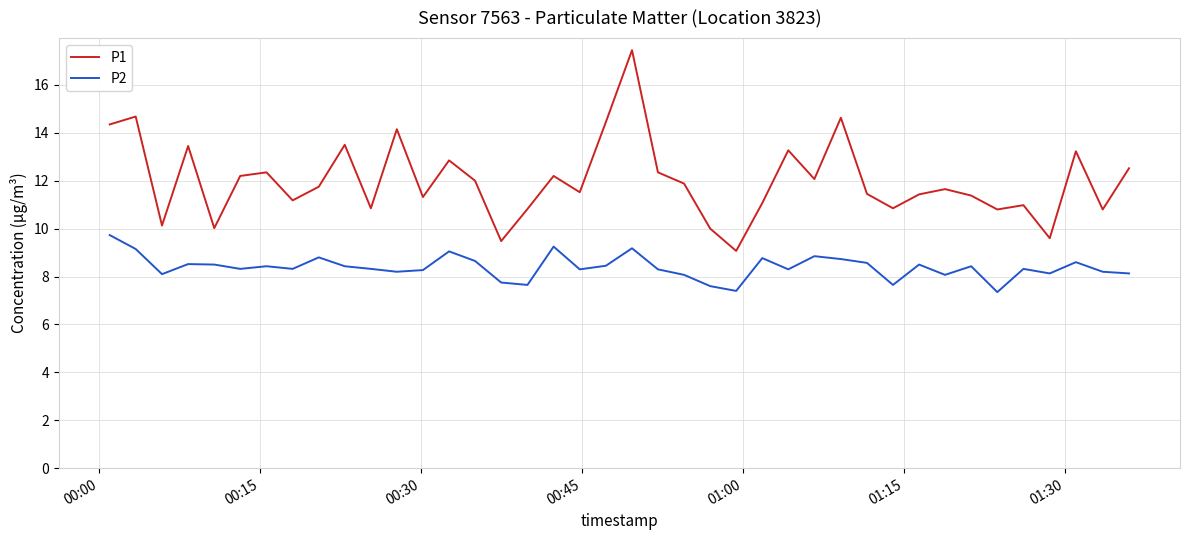

Which series has the largest range (max minus min)?

P1